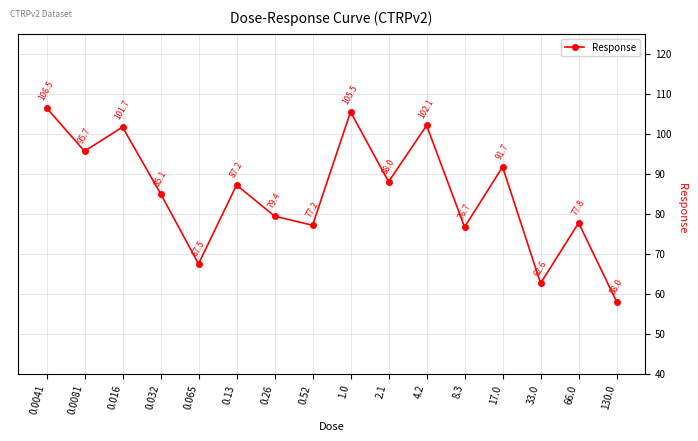

What is the difference between the values at 0.0081 and 0.065?

28.2